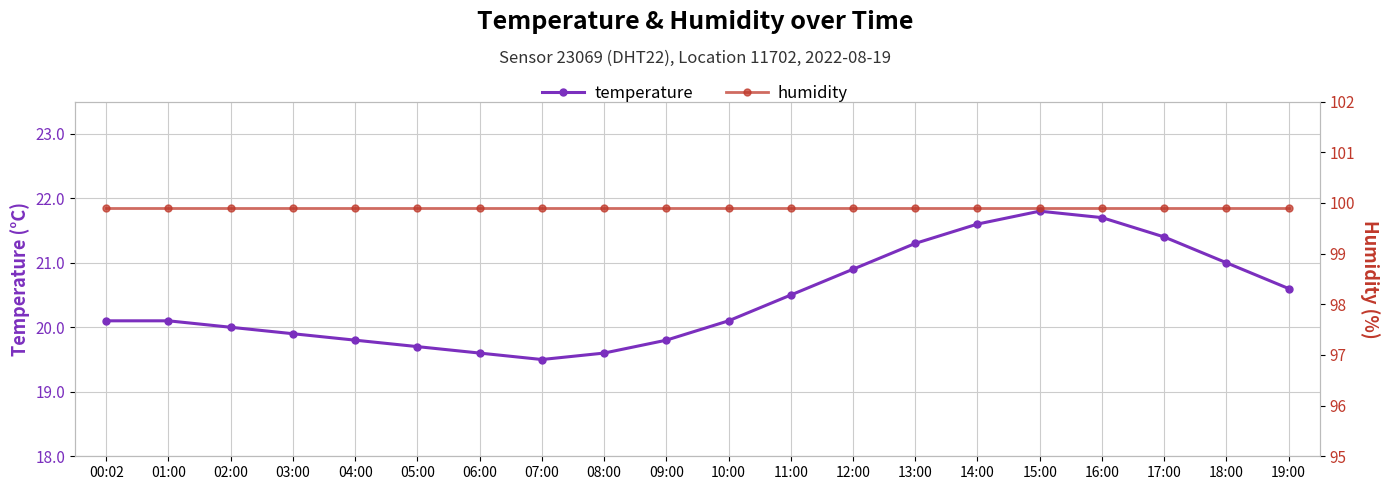

What is the label of the 13th point from the left?

12:00